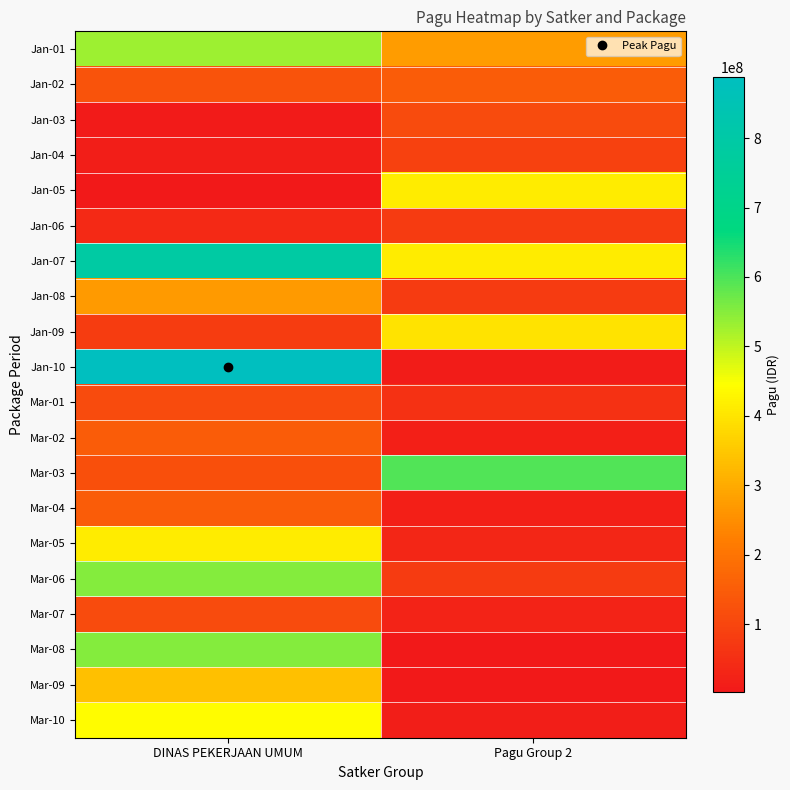

Count the number of categories in the chart.

2